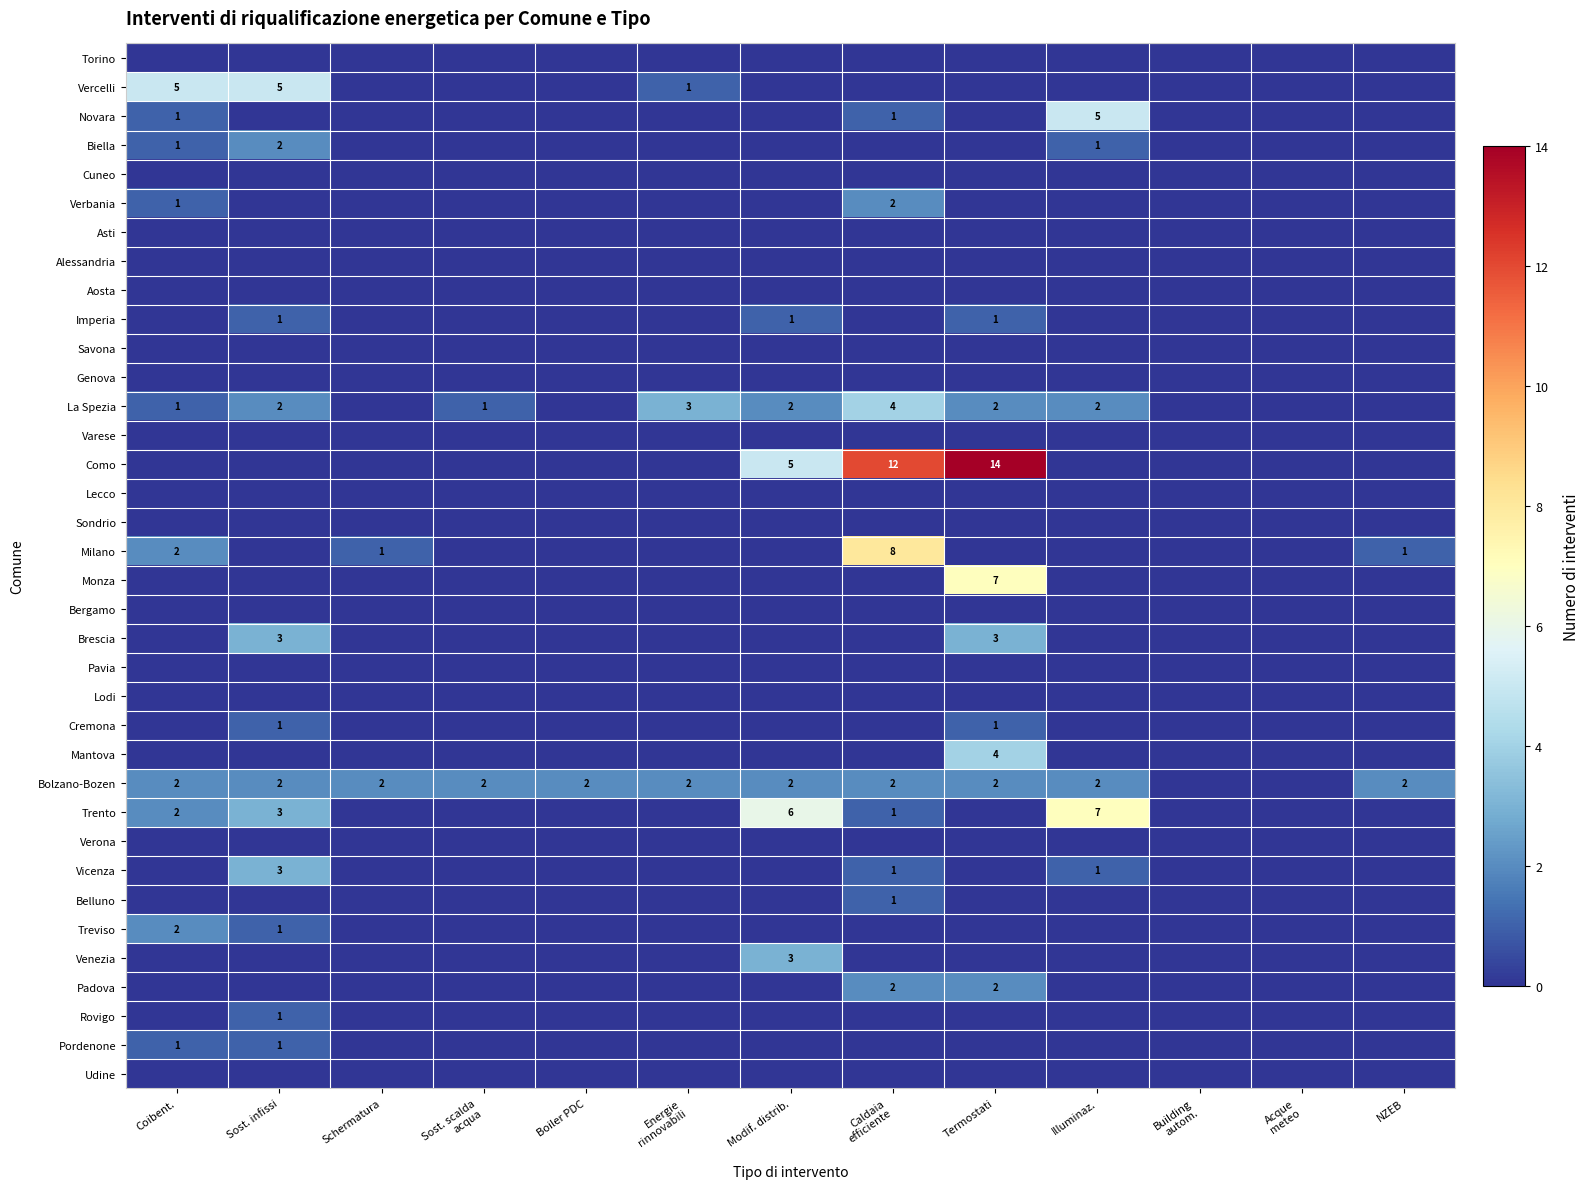

Between Energie
rinnovabili and Termostati, which is larger?

Energie
rinnovabili